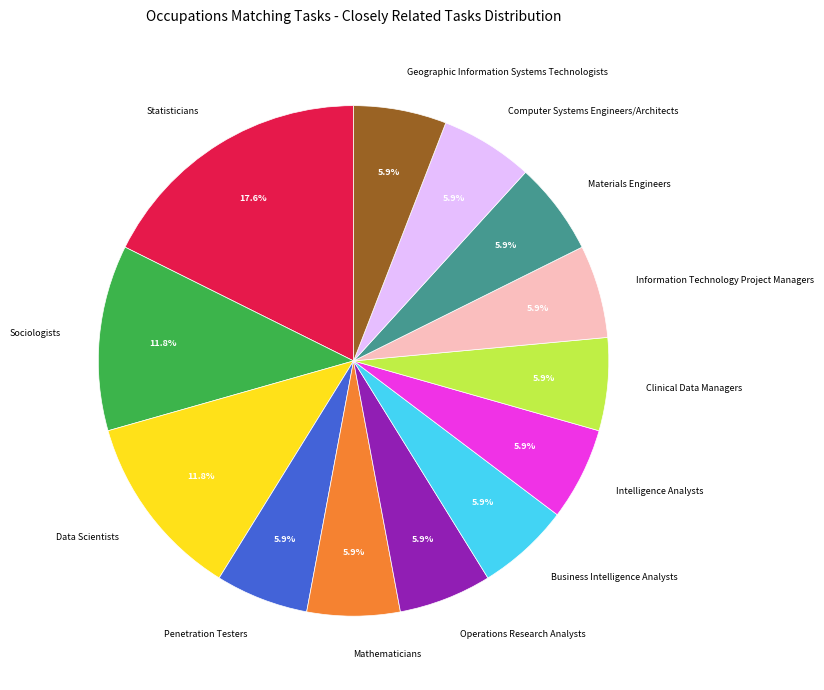

To the nearest percent, what portion does Clinical Data Managers represent?

6%